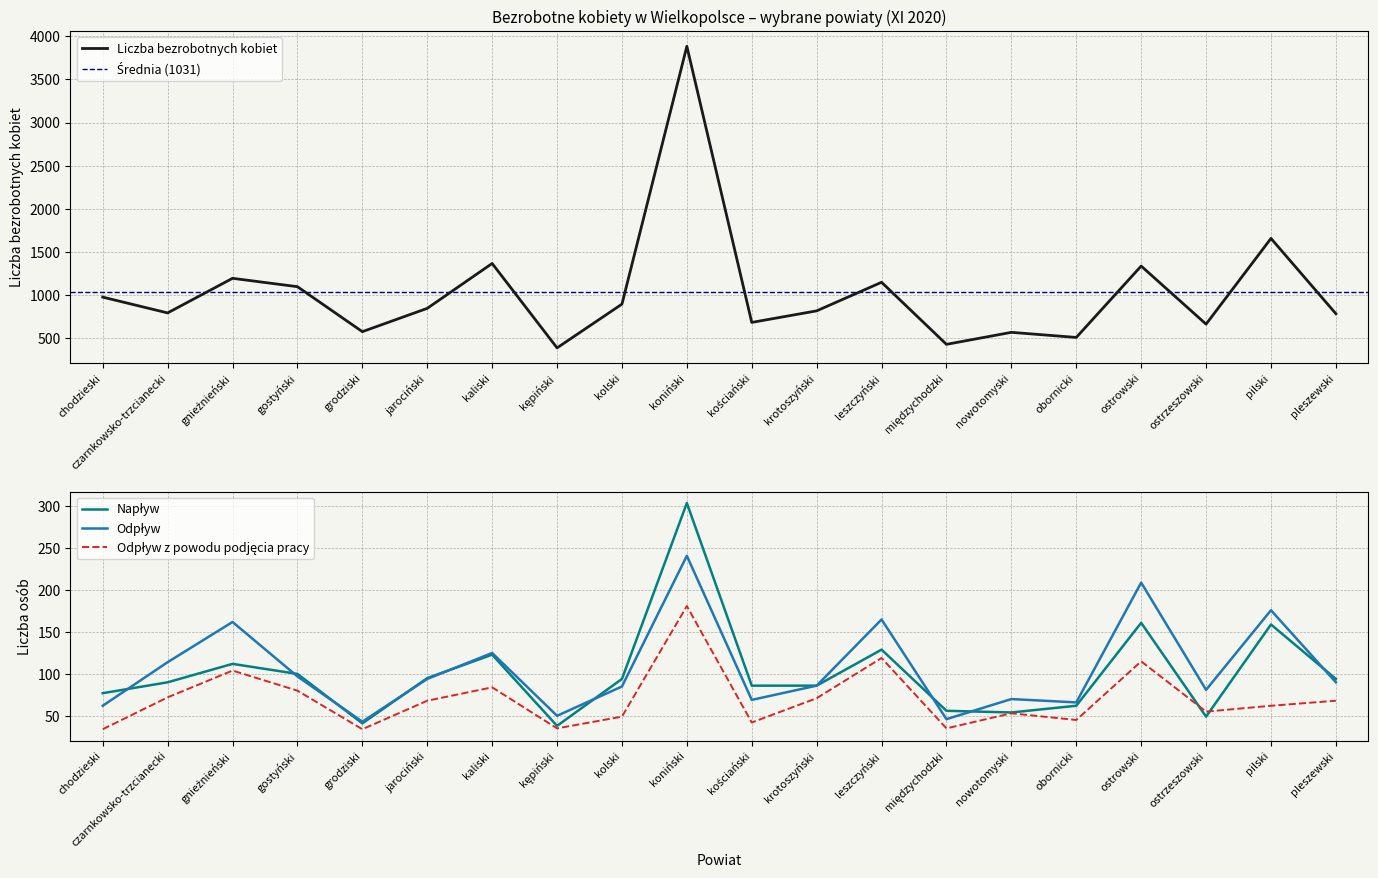

True or false: Odpływ z powodu podjęcia pracy and Odpływ cross at least once.

False